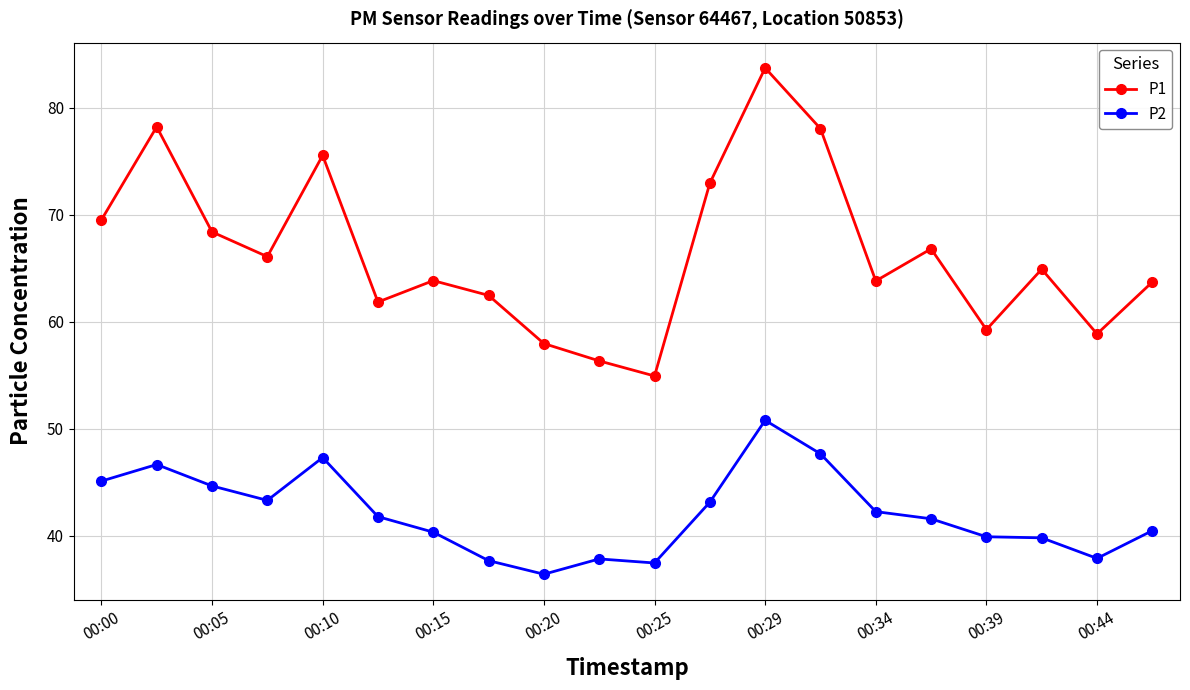

True or false: P2 and P1 intersect in this chart.

False